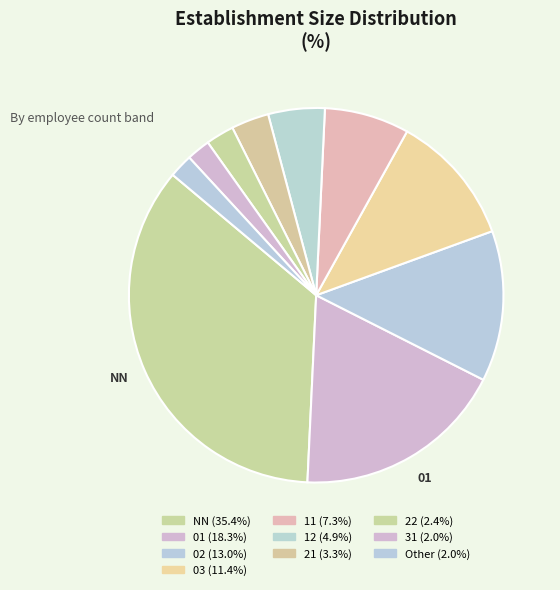

How many slices are in this pie chart?

10